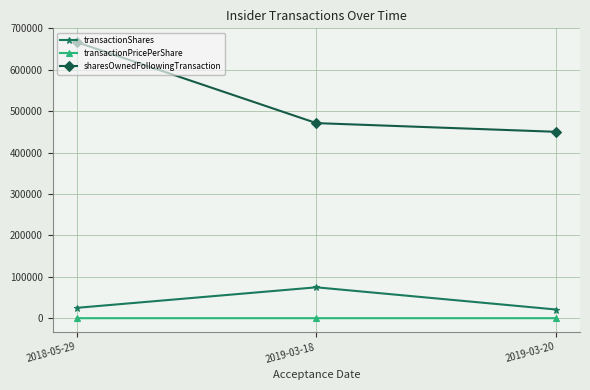

The value of transactionShares at 2019-03-18 is 74600.0. True or false?

True